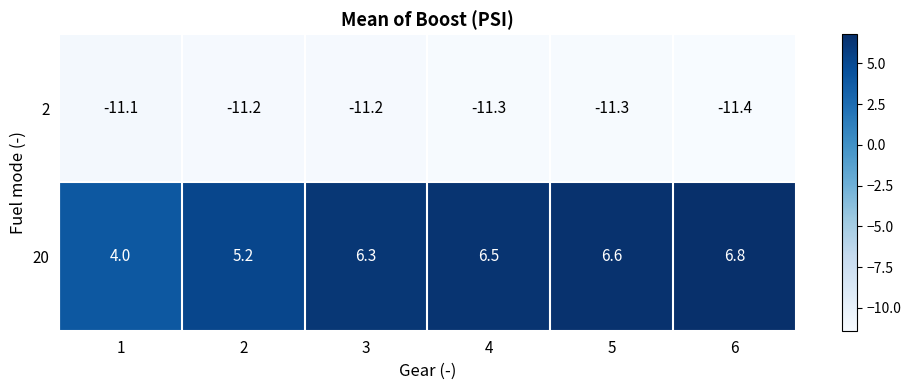

Reading right to left, transcribe all the data shown in this chart.

2: -11.4	-11.3	-11.3	-11.2	-11.2	-11.1
20: 6.8	6.6	6.5	6.3	5.2	4.0